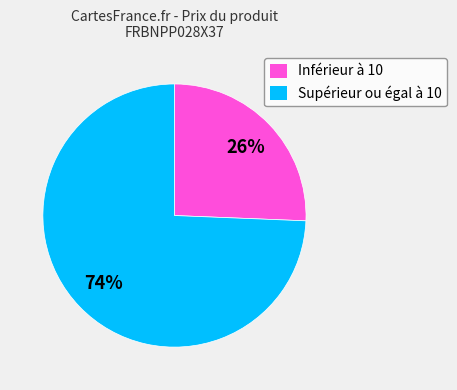

How many segments does this pie chart have?

2